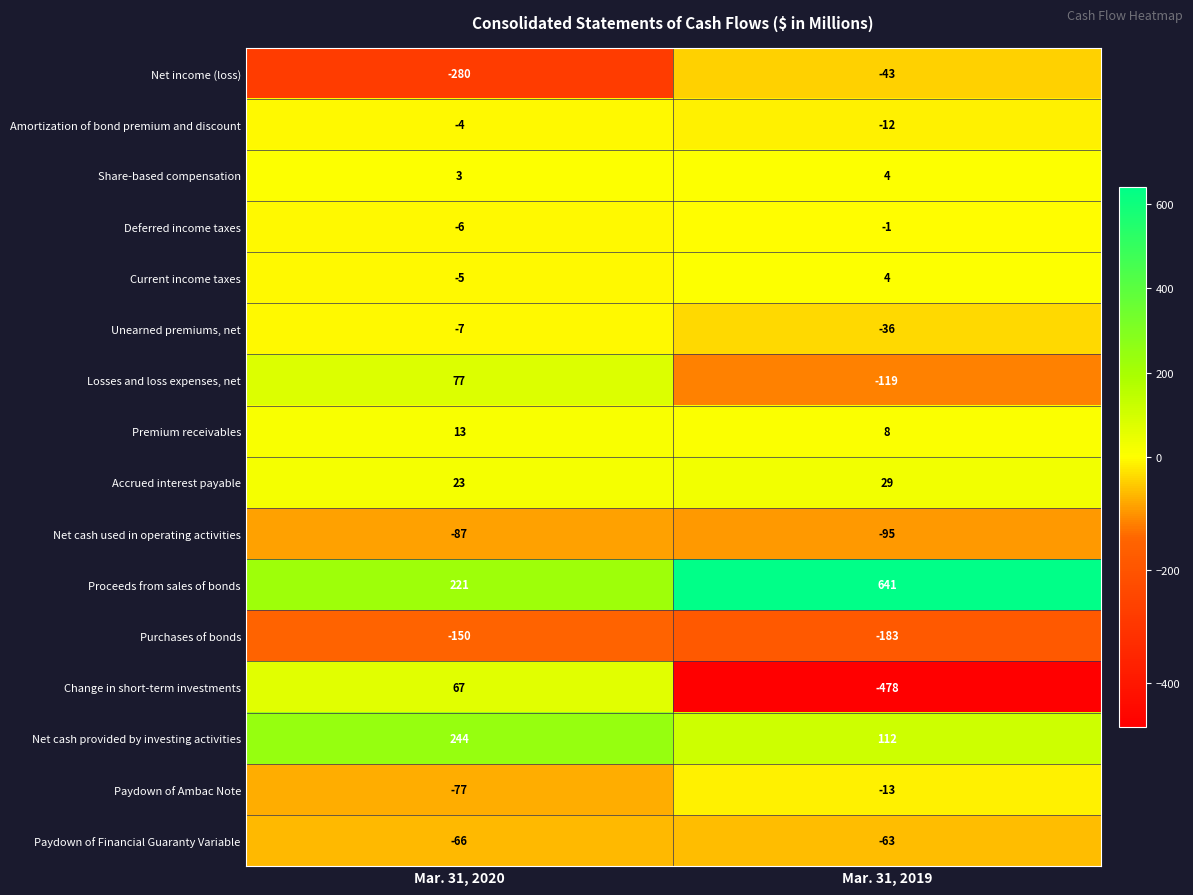

At Mar. 31, 2020, list the series in order from largest to smallest.

Net cash provided by investing activities, Proceeds from sales of bonds, Losses and loss expenses, net, Change in short-term investments, Accrued interest payable, Premium receivables, Share-based compensation, Amortization of bond premium and discount, Current income taxes, Deferred income taxes, Unearned premiums, net, Paydown of Financial Guaranty Variable, Paydown of Ambac Note, Net cash used in operating activities, Purchases of bonds, Net income (loss)